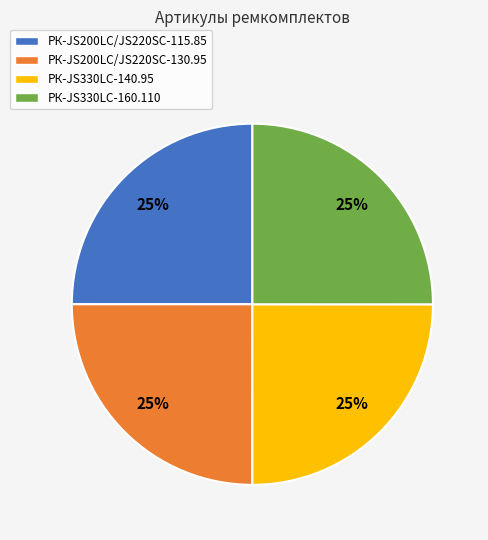

To the nearest percent, what is the combined percentage of РК-JS200LC/JS220SC-115.85 and РК-JS200LC/JS220SC-130.95?

50%